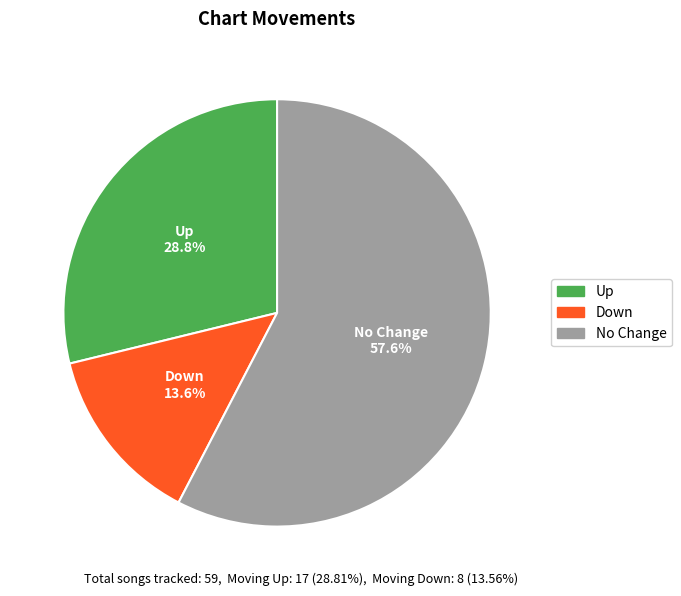

Does any single category account for the majority?

Yes